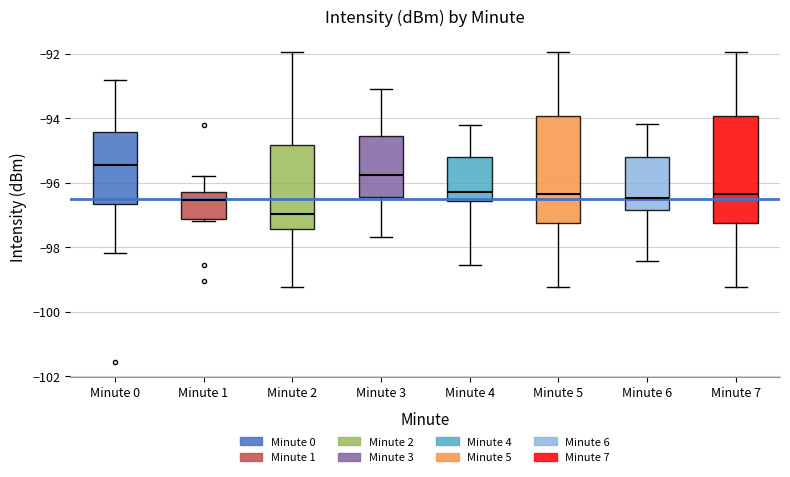

Reading left to right, transcribe this box plot: for each box, give where its median line is, the range the box spans, and where its two whiskers end, as read against the y-axis. The values are not printed on the chart, so give them approximately, as read against the axis.

Minute 0: median -95.4, box -96.6 to -94.4, whiskers -98.2 to -92.8
Minute 1: median -96.6, box -97.2 to -96.2, whiskers -97.2 to -95.8
Minute 2: median -97.0, box -97.4 to -94.8, whiskers -99.2 to -92.0
Minute 3: median -95.8, box -96.4 to -94.6, whiskers -97.6 to -93.2
Minute 4: median -96.2, box -96.6 to -95.2, whiskers -98.6 to -94.2
Minute 5: median -96.4, box -97.2 to -94.0, whiskers -99.2 to -92.0
Minute 6: median -96.4, box -96.8 to -95.2, whiskers -98.4 to -94.2
Minute 7: median -96.4, box -97.2 to -94.0, whiskers -99.2 to -92.0